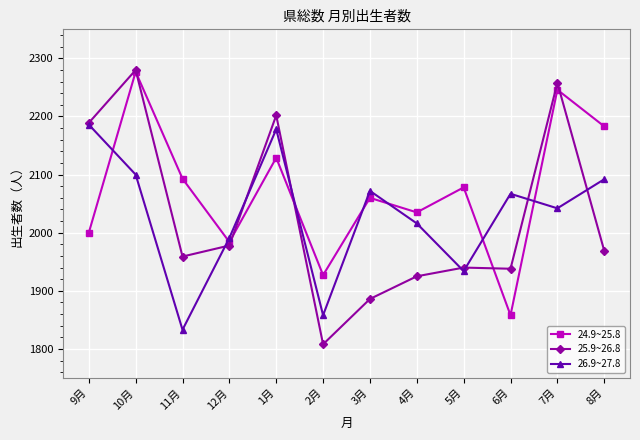

Which series changed the most between 12月 and 7月?

25.9~26.8